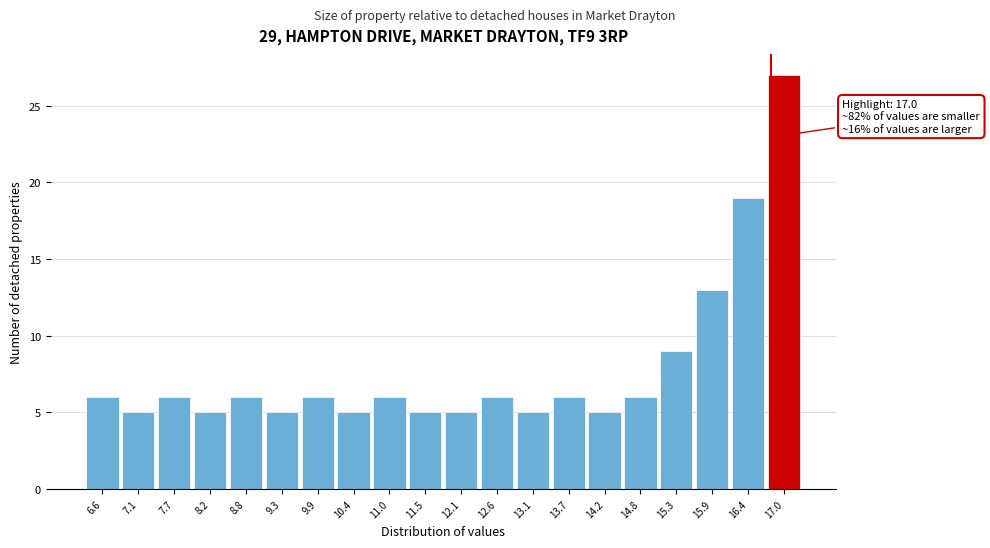

Reading left to right, list all the values displayed in this chart.

6	5	6	5	6	5	6	5	6	5	5	6	5	6	5	6	9	13	19	27